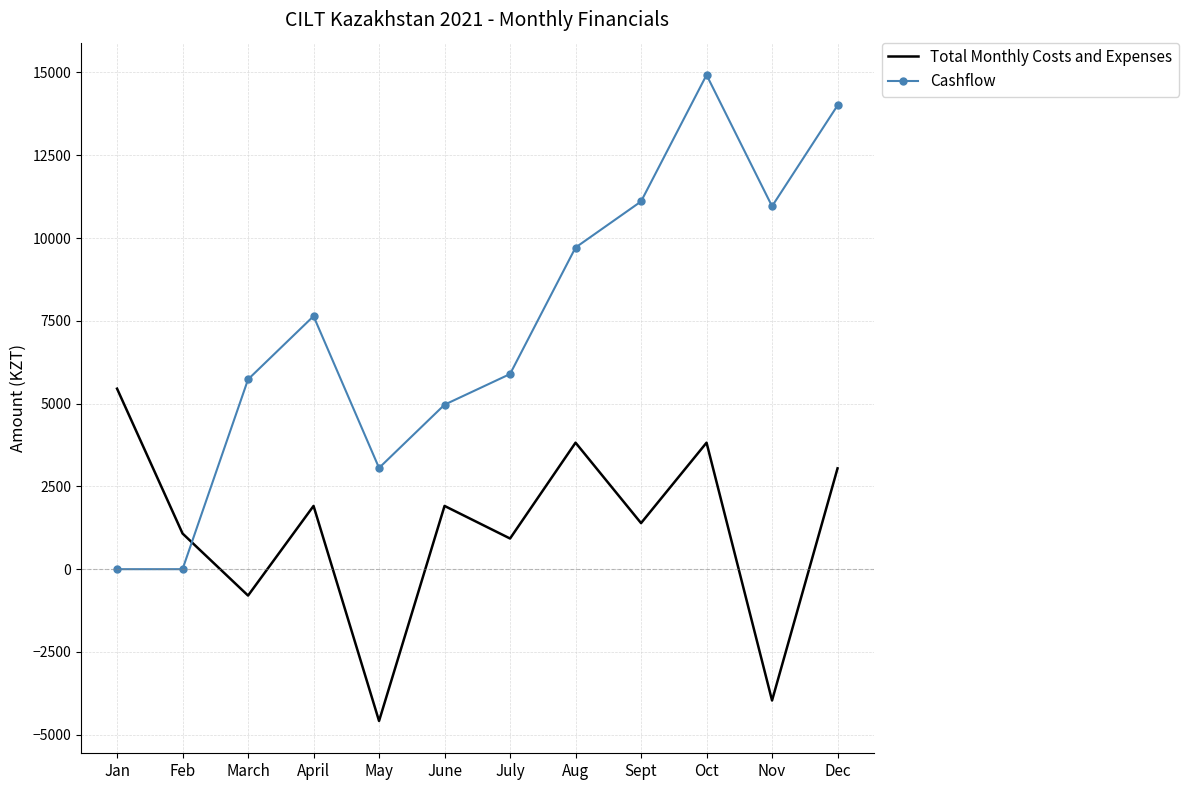

Between which two adjacent categories do Total Monthly Costs and Expenses and Cashflow first intersect?

Feb and March